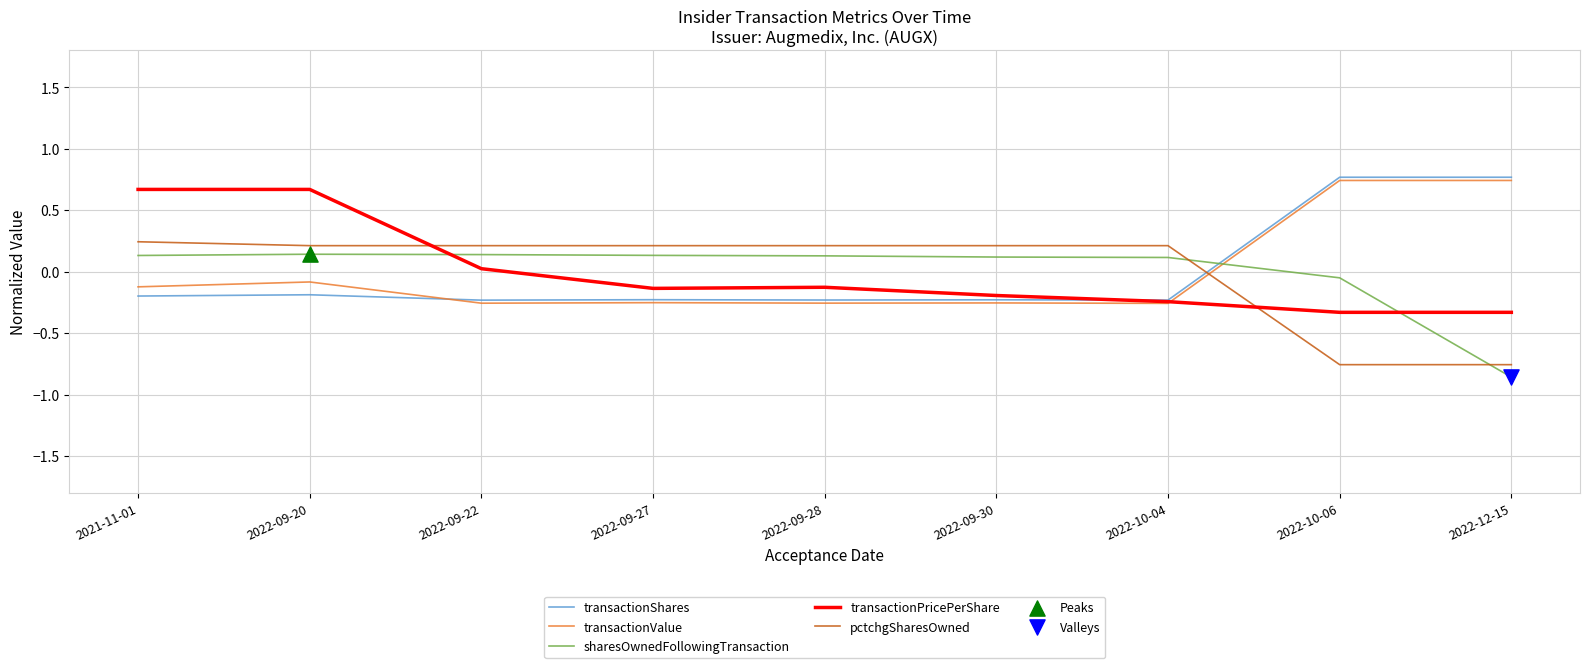

What is the spread (max minus min) of values at 2022-10-04?

0.5